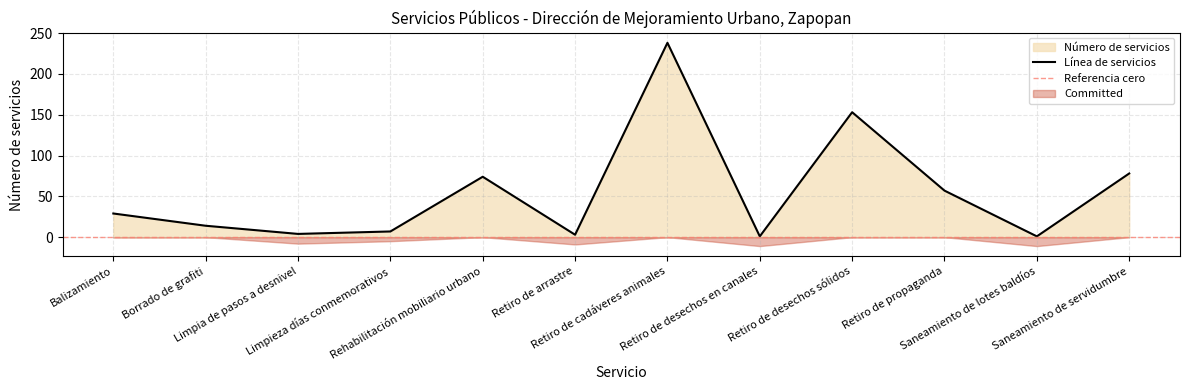

What is the minimum value shown in the chart?

1